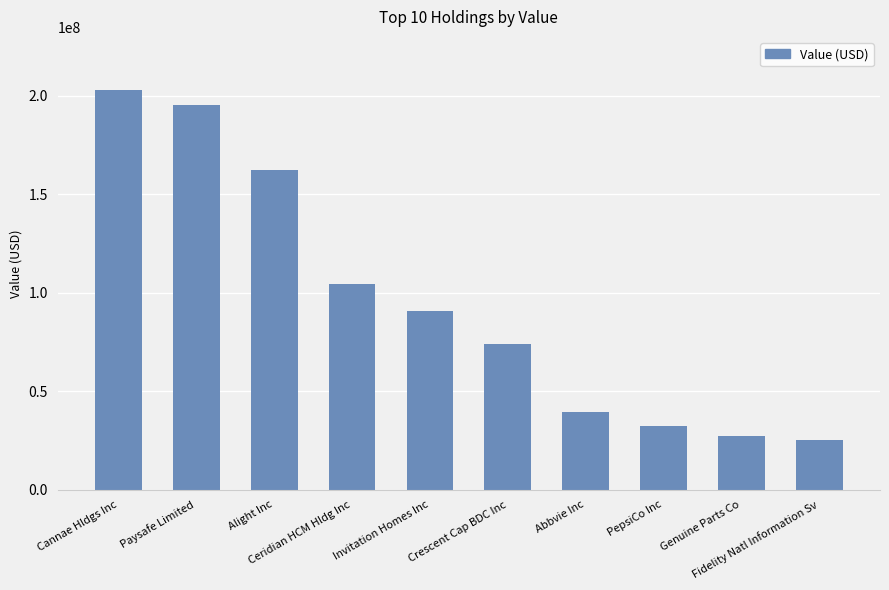

Rank the categories by value from highest to lowest.

Cannae Hldgs Inc, Paysafe Limited, Alight Inc, Ceridian HCM Hldg Inc, Invitation Homes Inc, Crescent Cap BDC Inc, Abbvie Inc, PepsiCo Inc, Genuine Parts Co, Fidelity Natl Information Sv